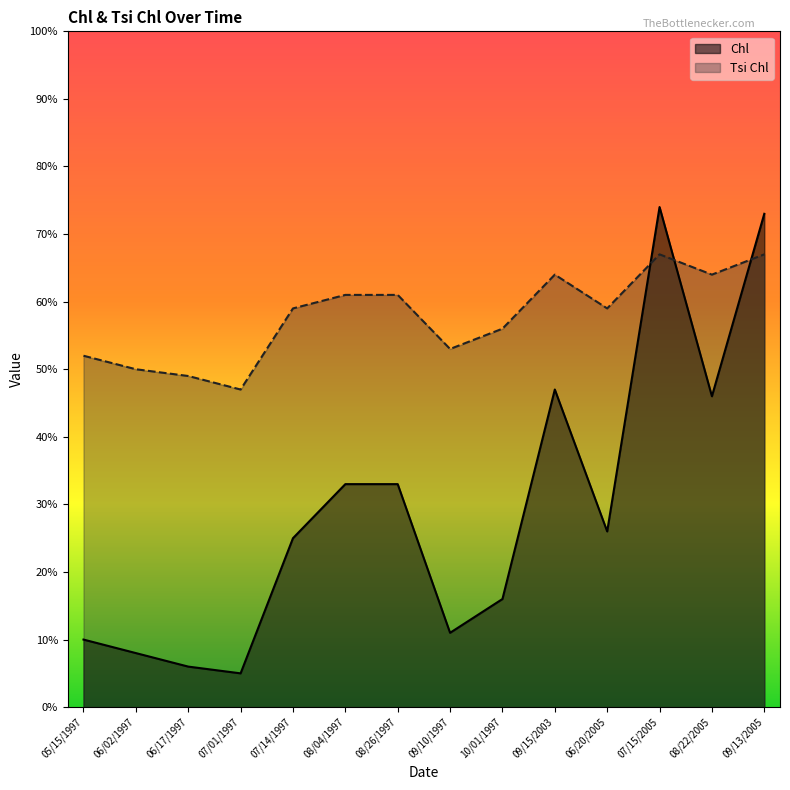

Which category has the lowest value across all series?

07/01/1997